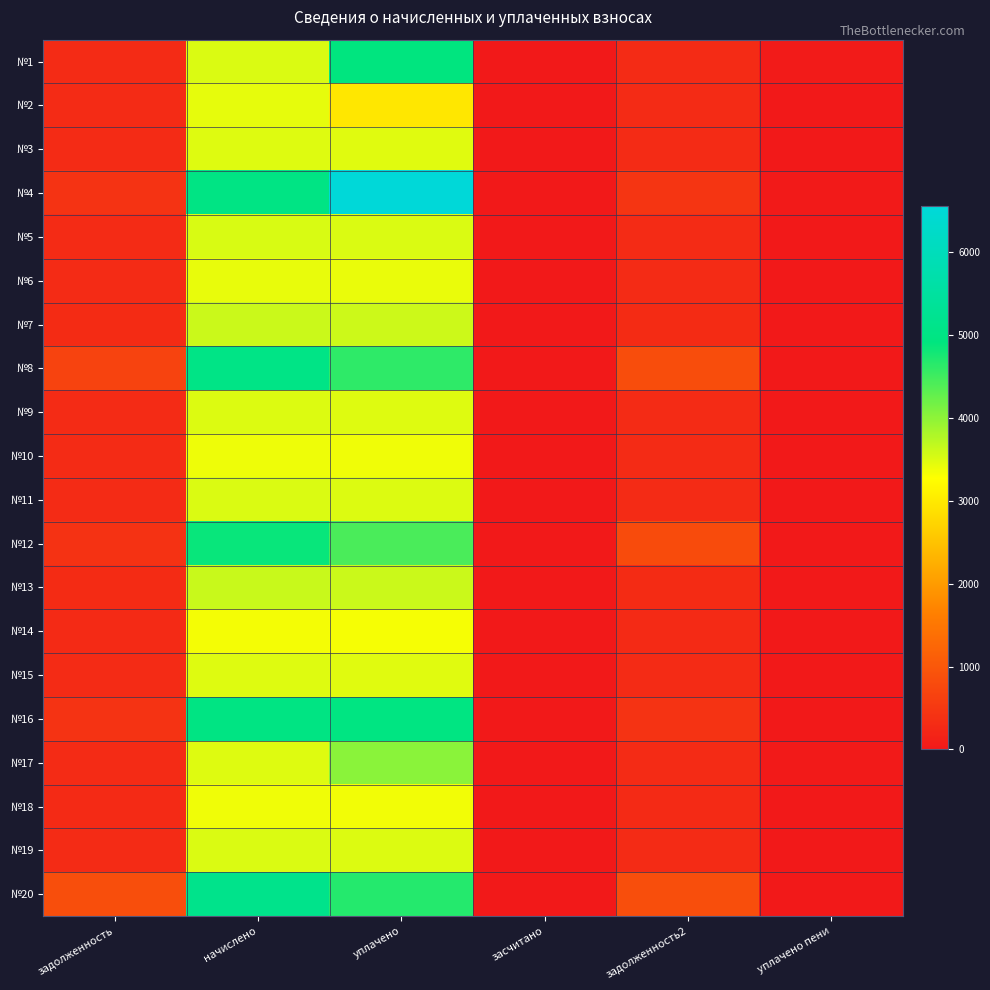

Reading right to left, list all the values displayed in this chart.

№1: уплачено пени=29.7	задолженность2=293.0	засчитано=0.0	уплачено=4908.4	начислено=3516.5	задолженность=293.0
№2: уплачено пени=0.0	задолженность2=286.6	засчитано=0.0	уплачено=2976.0	начислено=3438.7	задолженность=286.6
№3: уплачено пени=0.0	задолженность2=290.9	засчитано=0.0	уплачено=3478.4	начислено=3490.6	задолженность=290.9
№4: уплачено пени=21.1	задолженность2=450.6	засчитано=0.0	уплачено=6549.0	начислено=5002.6	задолженность=418.2
№5: уплачено пени=0.2	задолженность2=293.8	засчитано=0.0	уплачено=3512.9	начислено=3525.1	задолженность=293.8
№6: уплачено пени=0.0	задолженность2=285.1	засчитано=0.0	уплачено=3409.6	начислено=3421.4	задолженность=285.1
№7: уплачено пени=0.4	задолженность2=301.0	засчитано=0.0	уплачено=3599.0	начислено=3611.5	задолженность=301.0
№8: уплачено пени=0.0	задолженность2=833.9	засчитано=0.0	уплачено=4605.0	начислено=5037.1	задолженность=674.6
№9: уплачено пени=0.0	задолженность2=291.6	засчитано=0.0	уплачено=3487.1	начислено=3499.2	задолженность=291.6
№10: уплачено пени=0.0	задолженность2=281.5	засчитано=0.0	уплачено=3366.5	начислено=3378.2	задолженность=281.5
№11: уплачено пени=0.0	задолженность2=292.3	засчитано=0.0	уплачено=3495.7	начислено=3507.8	задолженность=292.3
№12: уплачено пени=0.2	задолженность2=809.3	засчитано=0.0	уплачено=4434.2	начислено=4855.7	задолженность=404.6
№13: уплачено пени=0.0	задолженность2=301.7	засчитано=0.0	уплачено=3607.6	начислено=3620.2	задолженность=301.7
№14: уплачено пени=0.1	задолженность2=278.6	засчитано=0.0	уплачено=3332.1	начислено=3343.7	задолженность=278.6
№15: уплачено пени=0.0	задолженность2=290.2	засчитано=0.0	уплачено=3469.8	начислено=3481.9	задолженность=290.2
№16: уплачено пени=0.0	задолженность2=415.4	засчитано=0.0	уплачено=4968.0	начислено=4985.3	задолженность=415.4
№17: уплачено пени=18.8	задолженность2=290.2	засчитано=0.0	уплачено=4017.0	начислено=3481.9	задолженность=290.2
№18: уплачено пени=0.0	задолженность2=280.8	засчитано=0.0	уплачено=3357.9	начислено=3369.6	задолженность=280.8
№19: уплачено пени=0.0	задолженность2=293.0	засчитано=0.0	уплачено=3504.3	начислено=3516.5	задолженность=293.0
№20: уплачено пени=0.9	задолженность2=853.9	засчитано=0.0	уплачено=4678.8	начислено=5123.5	задолженность=854.8